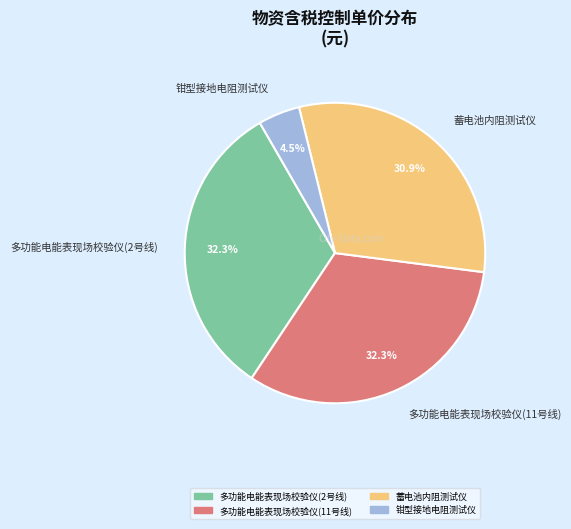

Which category has the smallest portion of the pie?

钳型接地电阻测试仪